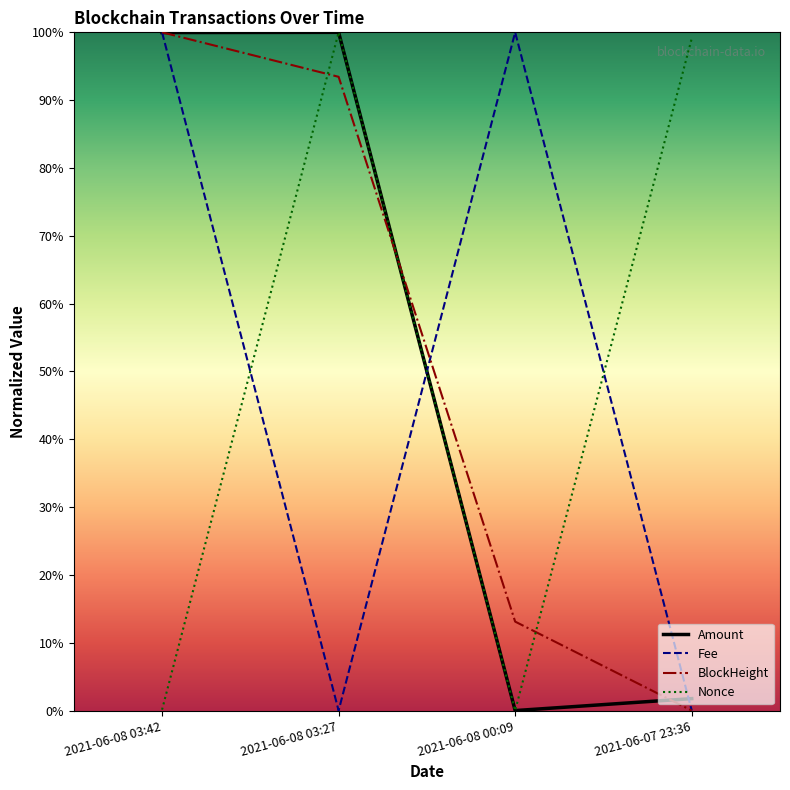

True or false: BlockHeight has more than 1 interior local peaks.

False